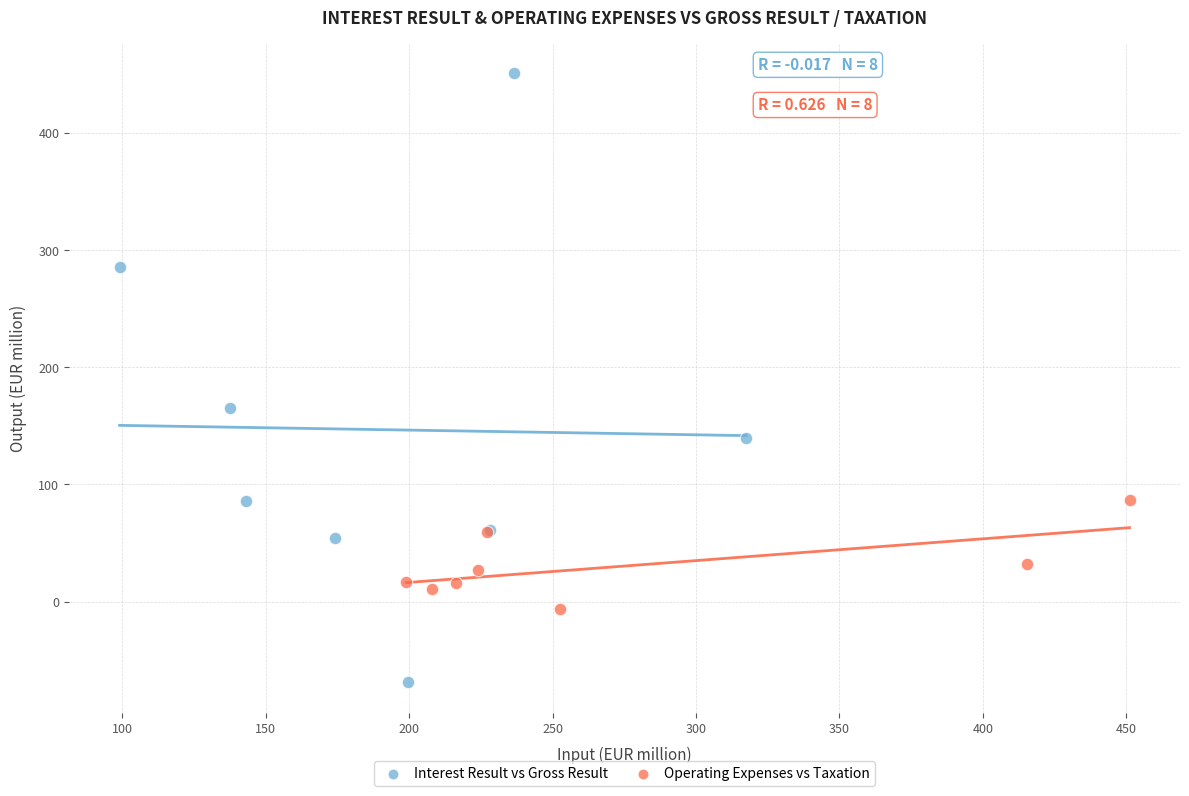

Which series contains the lowest Y value?

Interest Result vs Gross Result